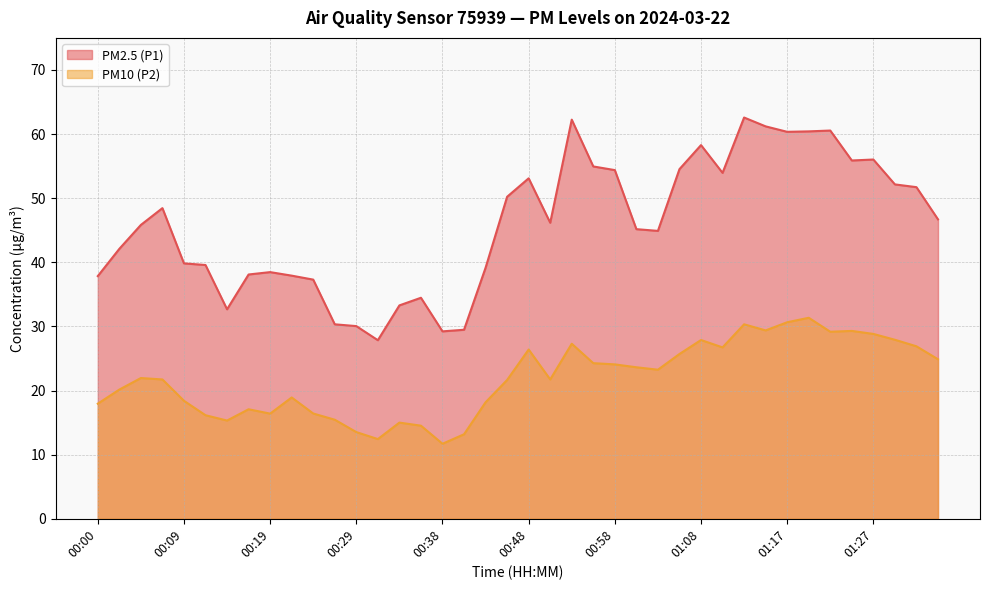

True or false: PM2.5 (P1) and PM10 (P2) cross at least once.

False